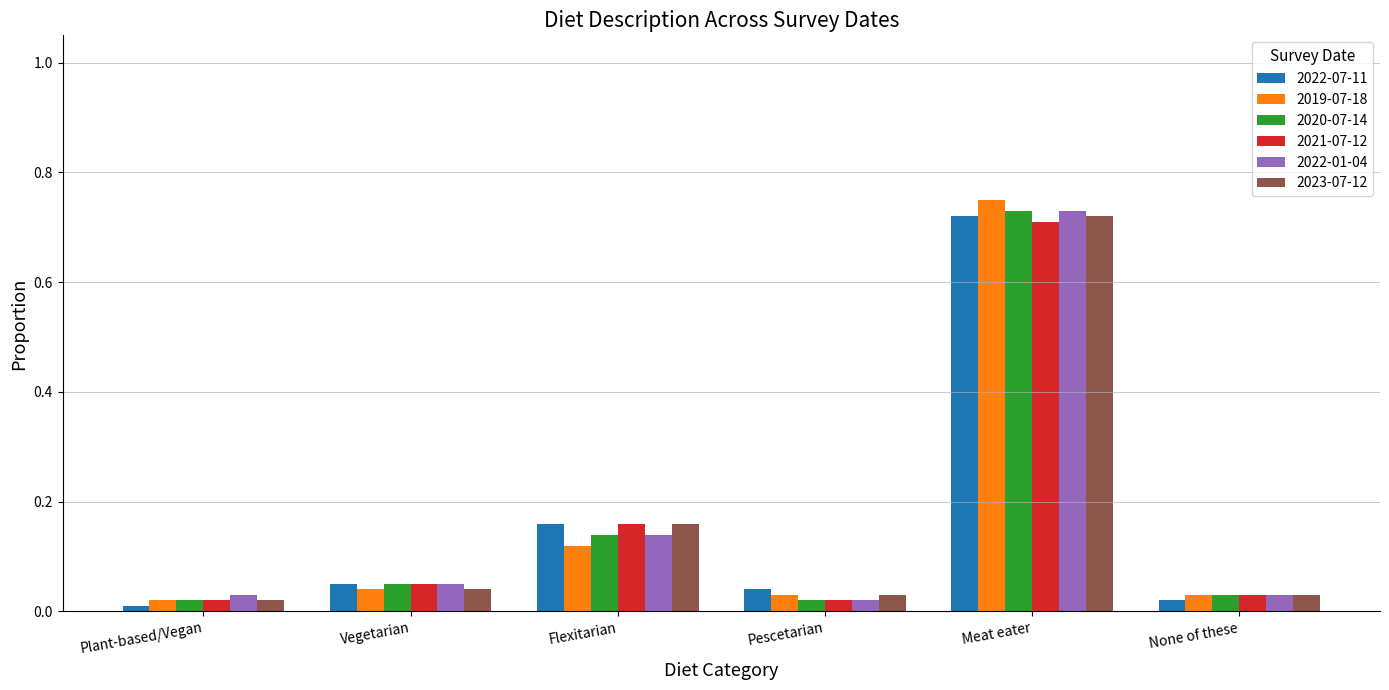

The 2023-07-12 series shows 0.0 at Vegetarian. True or false?

True